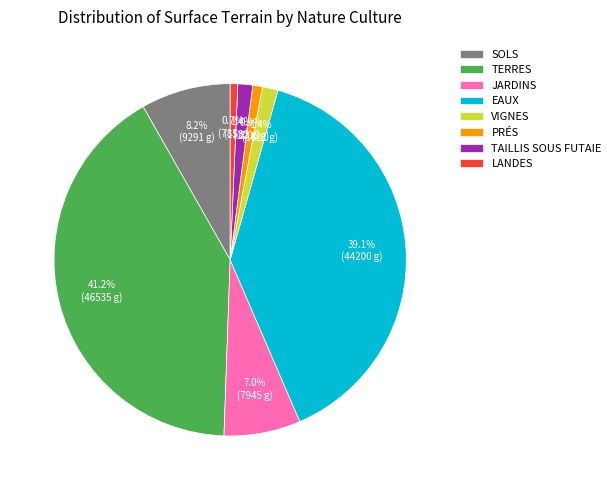

Is there any slice that represents more than half of the pie?

No